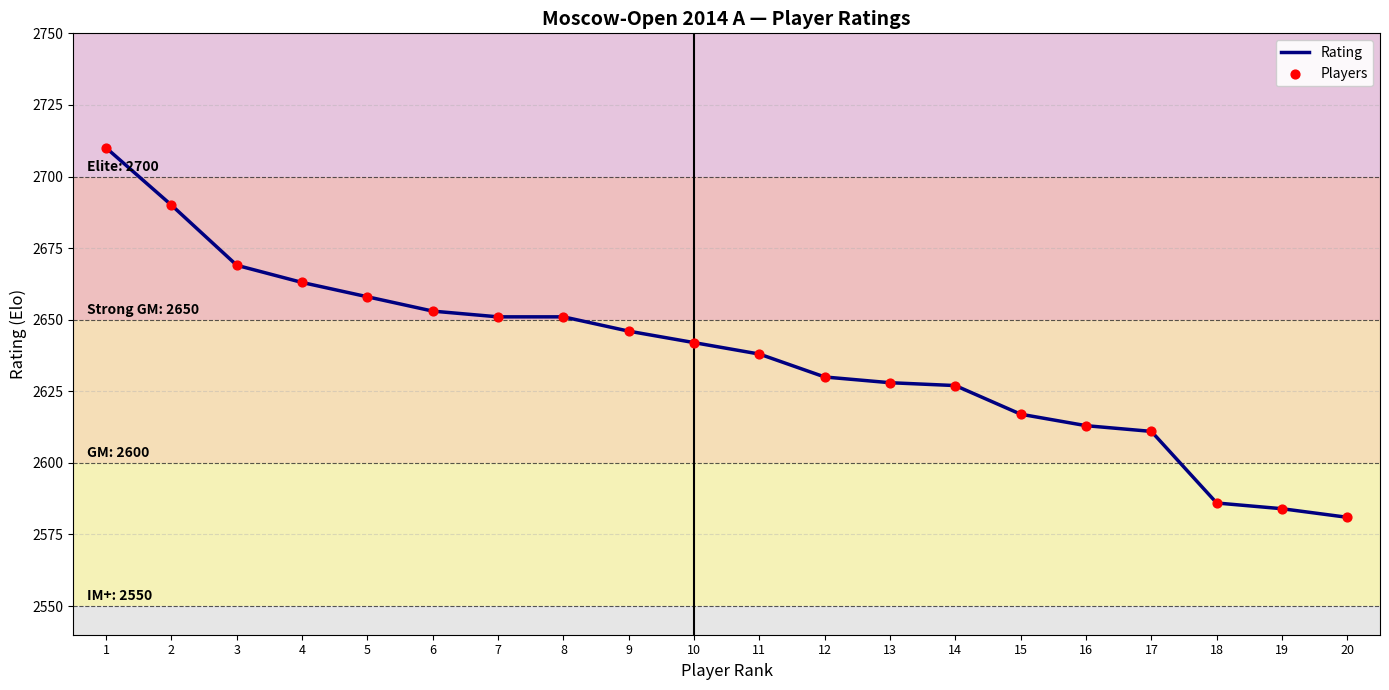

Which has a higher value, 13 or 19?

13